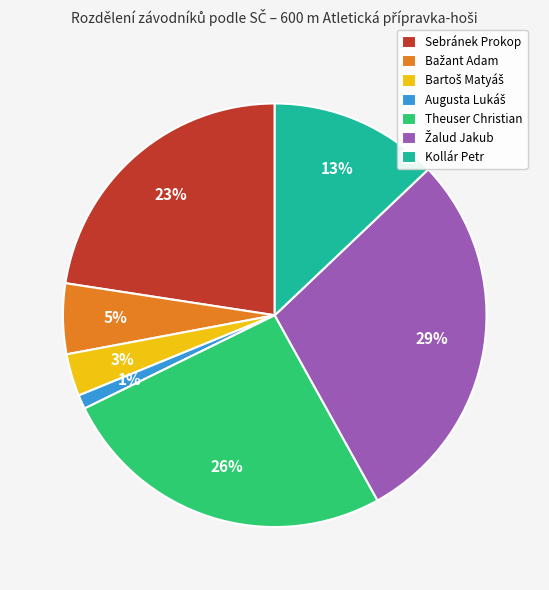

How many segments does this pie chart have?

7